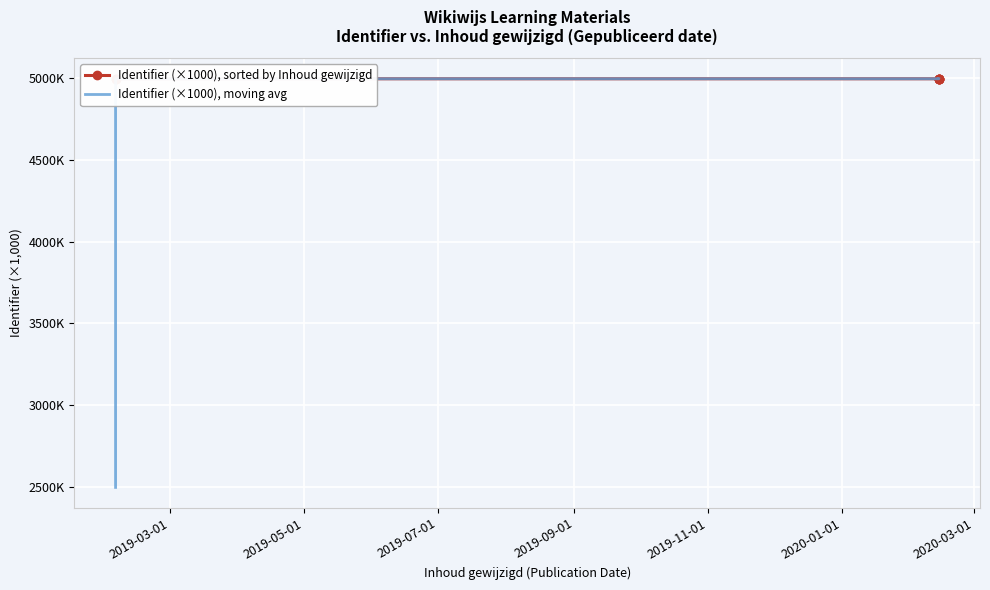

True or false: Identifier (×1000), moving avg and Identifier (×1000), sorted by Inhoud gewijzigd intersect in this chart.

False